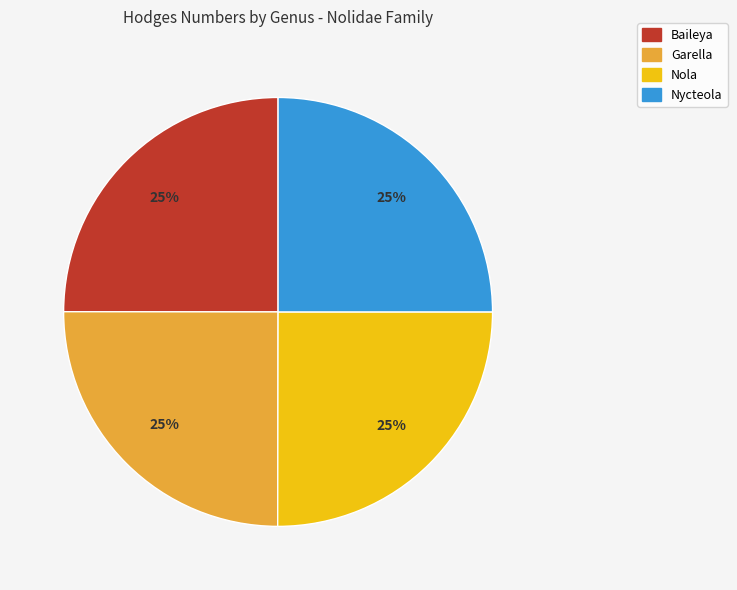

Count the number of slices in the pie.

4